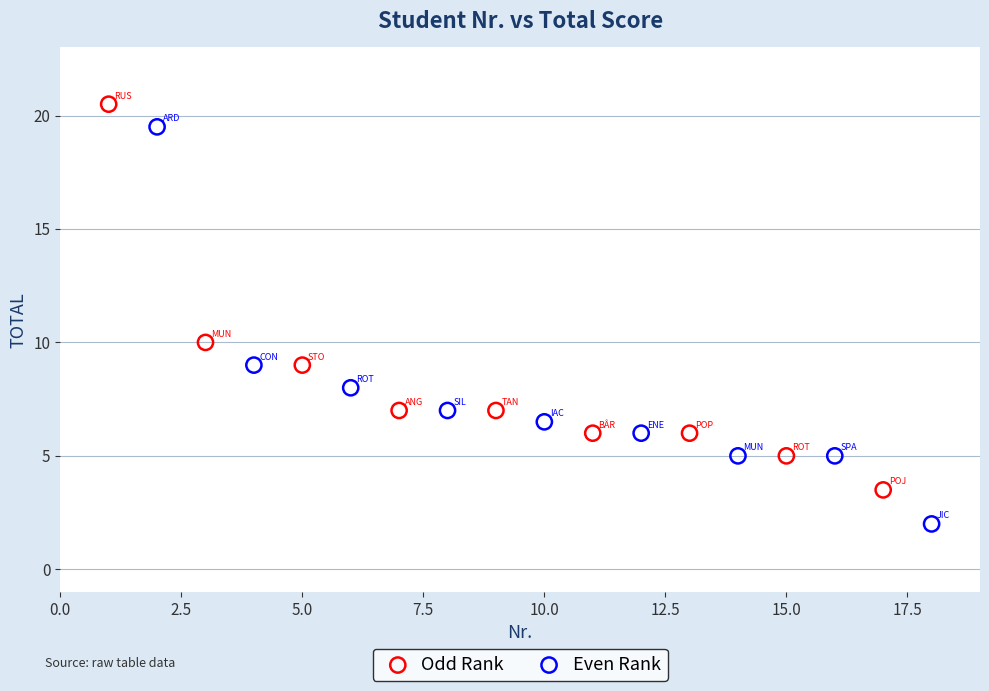

What are all the series names shown in the legend?

Odd Rank, Even Rank